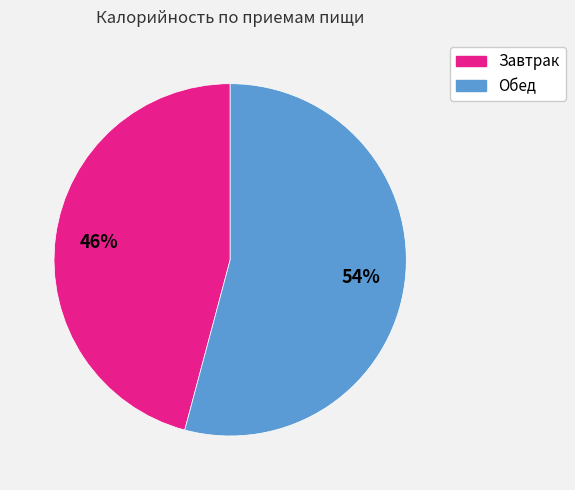

Which has a higher value, Завтрак or Обед?

Обед